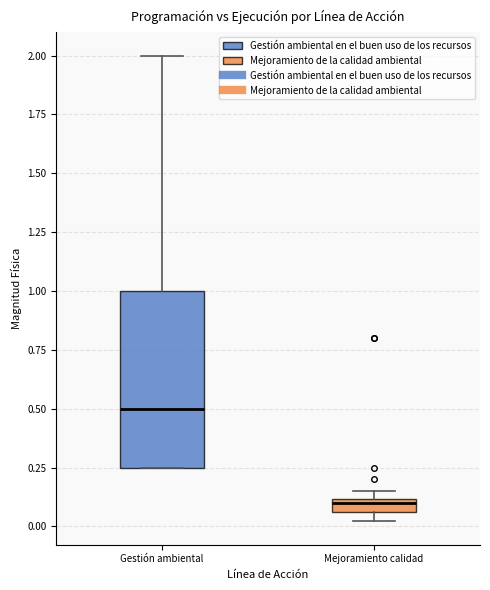

Comparing the boxes themselves (not the whiskers), which one is the tallest?

Gestión ambiental